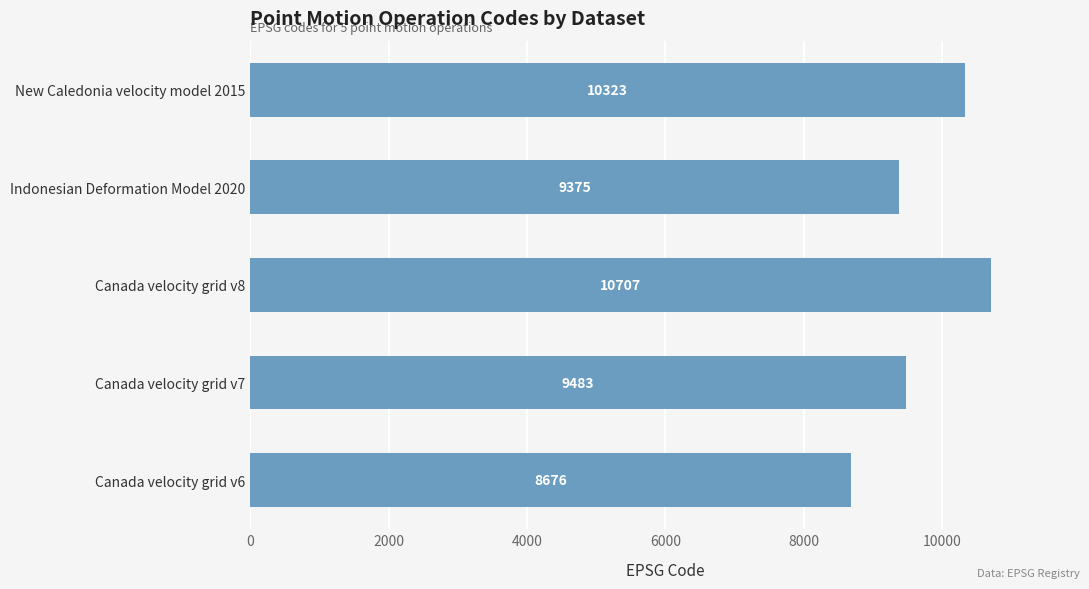

Reading bottom to top, what are all the values shown in this chart?

8676	9483	10707	9375	10323